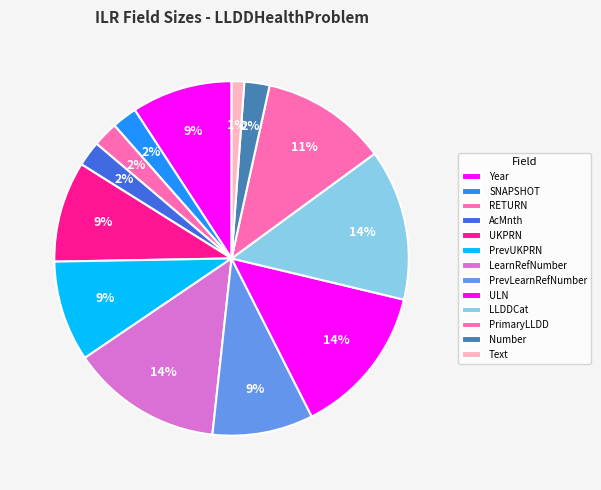

Count the number of slices in the pie.

13